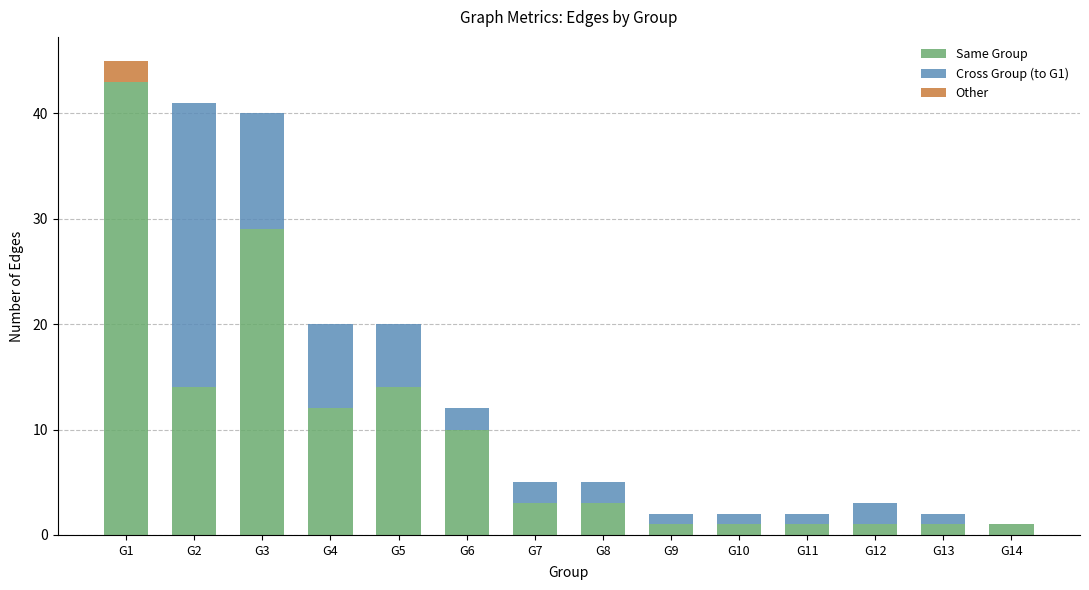

What is the total value across all series at G5?

20